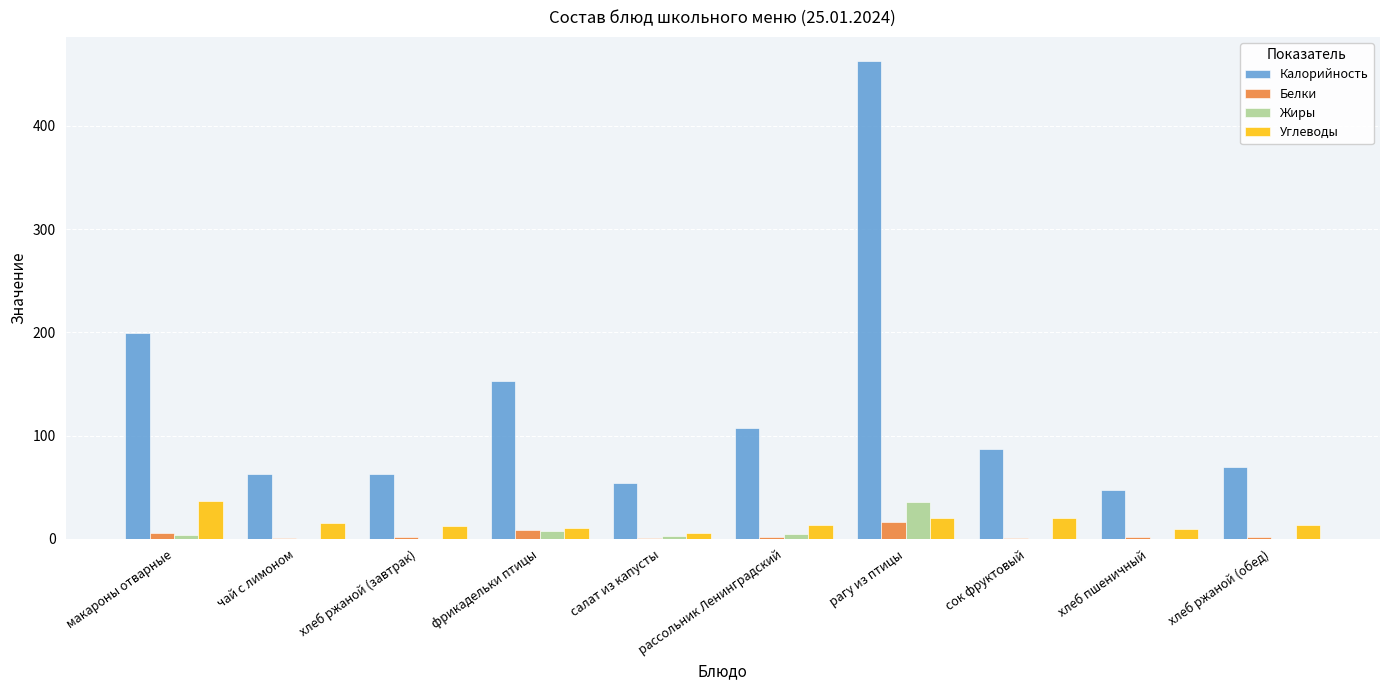

What is the maximum value for Углеводы?

37.0